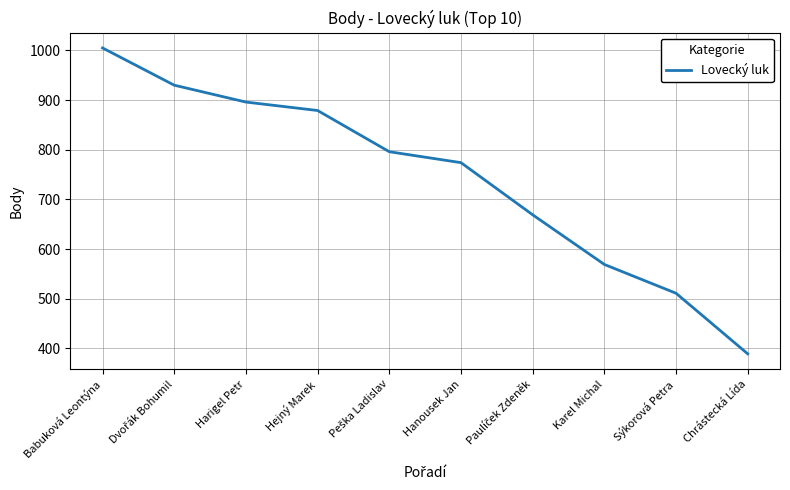

True or false: the data shows 569 at Karel Michal.

True